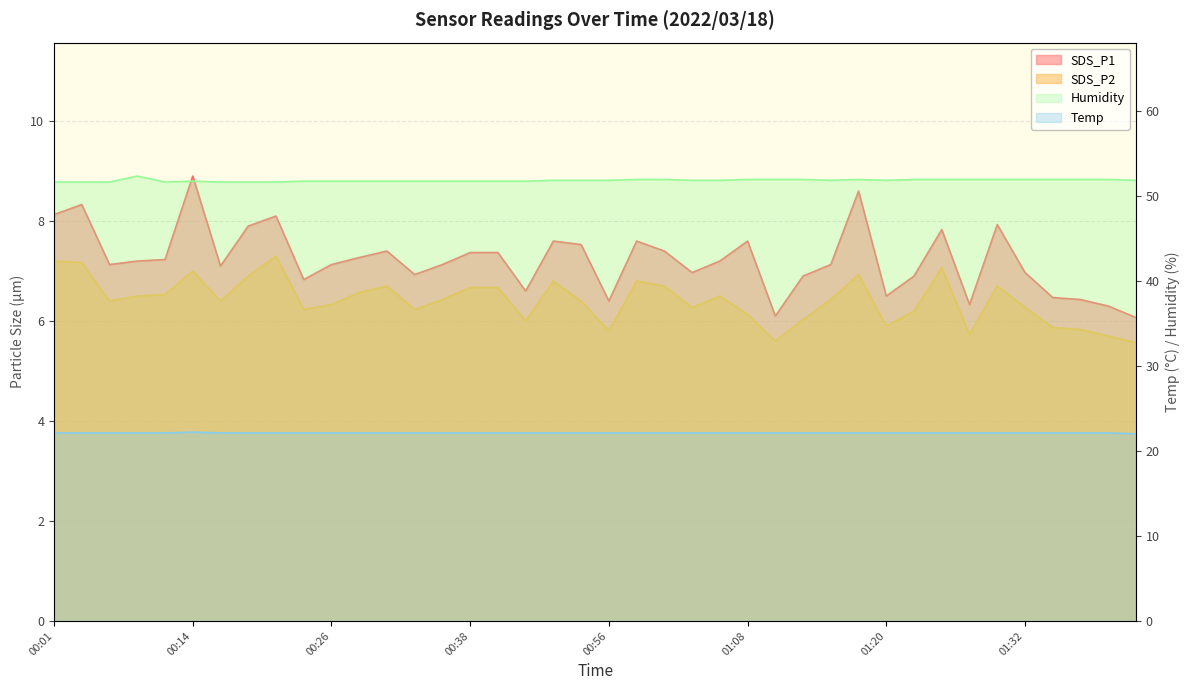

Reading left to right, list all the values displayed in this chart.

SDS_P1: 8.1	8.3	7.1	7.2	7.2	8.9	7.1	7.9	8.1	6.8	7.1	7.3	7.4	6.9	7.1	7.4	7.4	6.6	7.6	7.5	6.4	7.6	7.4	7.0	7.2	7.6	6.1	6.9	7.1	8.6	6.5	6.9	7.8	6.3	7.9	7.0	6.5	6.4	6.3	6.1
SDS_P2: 7.2	7.2	6.4	6.5	6.5	7.0	6.4	6.9	7.3	6.2	6.3	6.6	6.7	6.2	6.4	6.7	6.7	6.0	6.8	6.4	5.8	6.8	6.7	6.3	6.5	6.1	5.6	6.0	6.4	6.9	5.9	6.2	7.1	5.7	6.7	6.3	5.9	5.8	5.7	5.6
Temp: 22.1	22.1	22.1	22.1	22.1	22.2	22.1	22.1	22.1	22.1	22.1	22.1	22.1	22.1	22.1	22.1	22.1	22.1	22.1	22.1	22.1	22.1	22.1	22.1	22.1	22.1	22.1	22.1	22.1	22.1	22.1	22.1	22.1	22.1	22.1	22.1	22.1	22.1	22.1	22.0
Humidity: 51.6	51.6	51.6	52.3	51.6	51.7	51.6	51.6	51.6	51.7	51.7	51.7	51.7	51.7	51.7	51.7	51.7	51.7	51.8	51.8	51.8	51.9	51.9	51.8	51.8	51.9	51.9	51.9	51.8	51.9	51.8	51.9	51.9	51.9	51.9	51.9	51.9	51.9	51.9	51.8